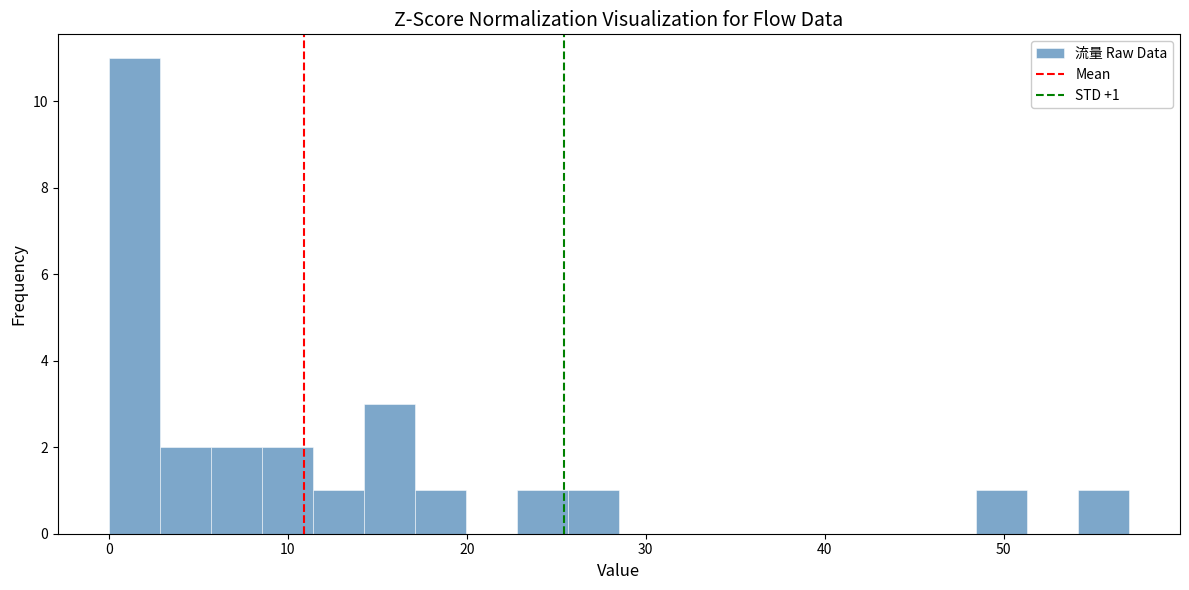

Read against the x-axis, roughly where is the centre of the tallest bar?

1